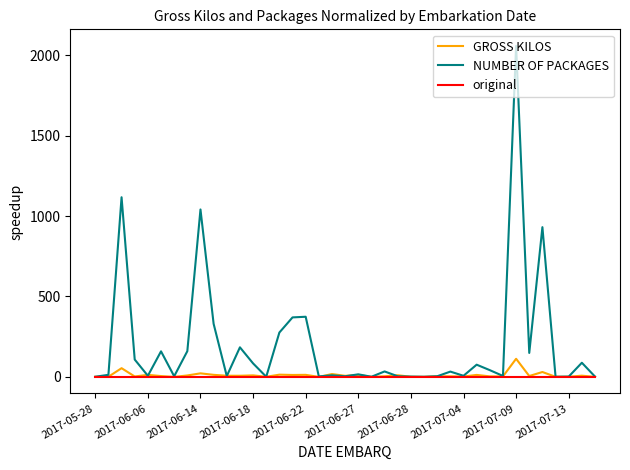

What is the maximum value for NUMBER OF PACKAGES?

2058.0